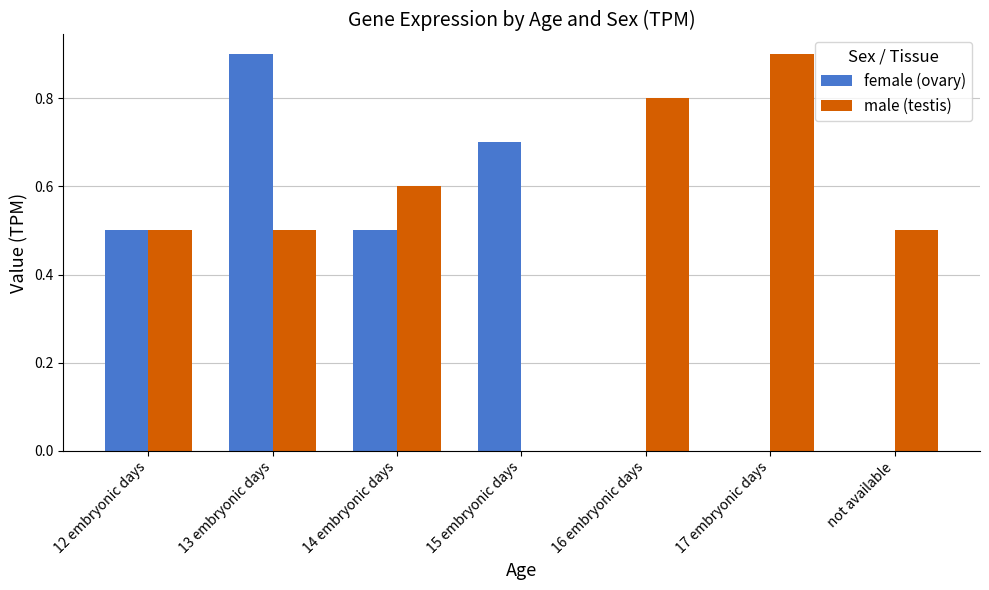

What is the sum of the female (ovary) values at 16 embryonic days and 15 embryonic days?

0.7